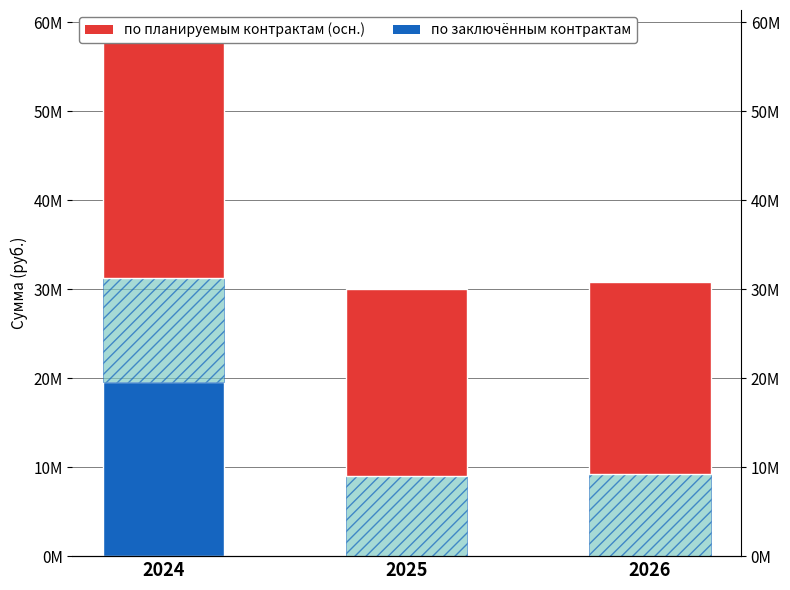

At how many categories does at least one series exceed 5529527?

3